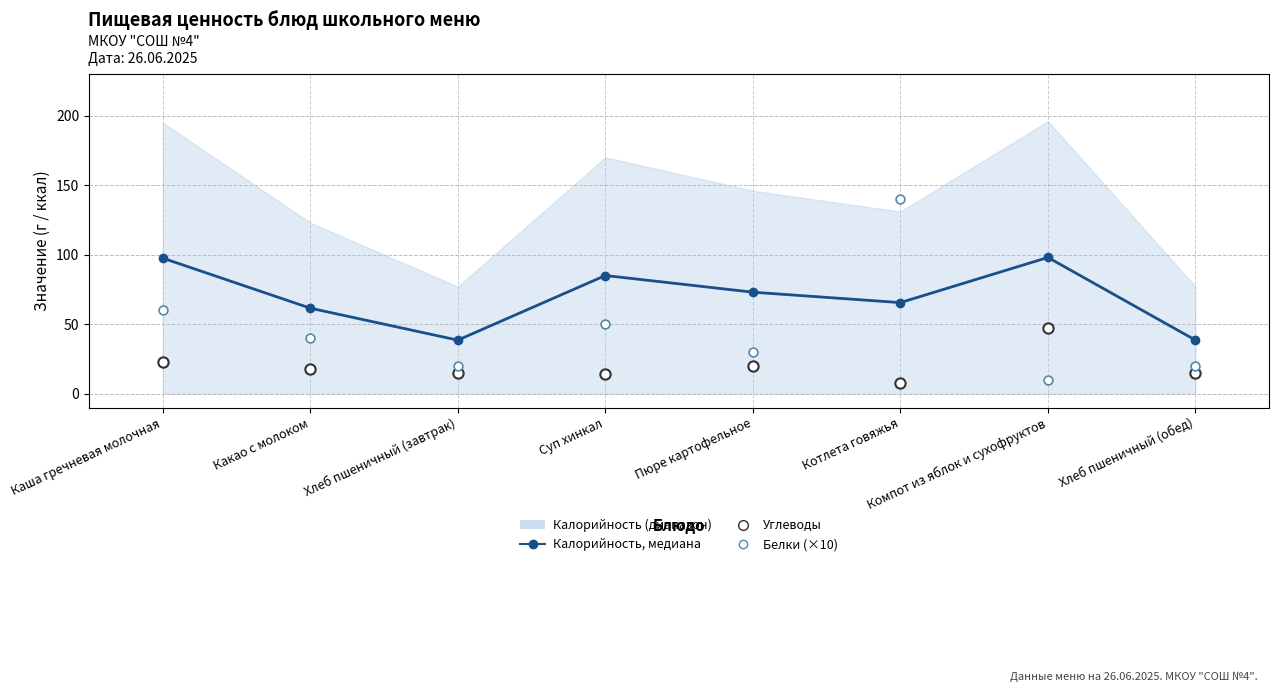

Which series has the largest total across all categories?

Калорийность, медиана